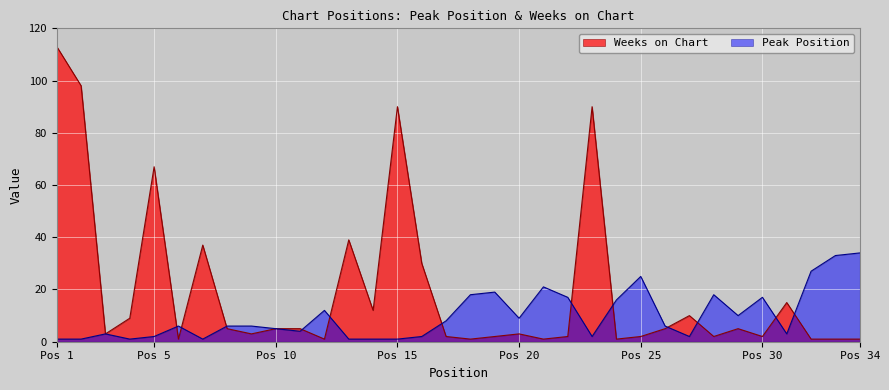

What is the difference between the second highest and second lowest values in the Weeks on Chart series?

97